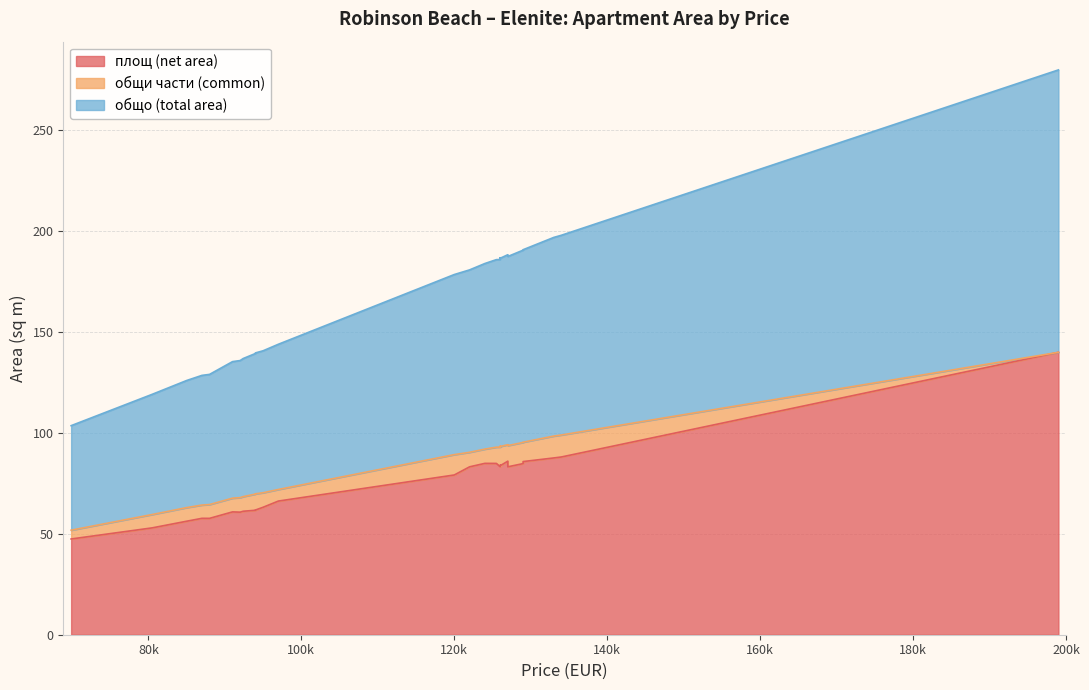

True or false: общо (total area) and общи части (common) intersect in this chart.

False